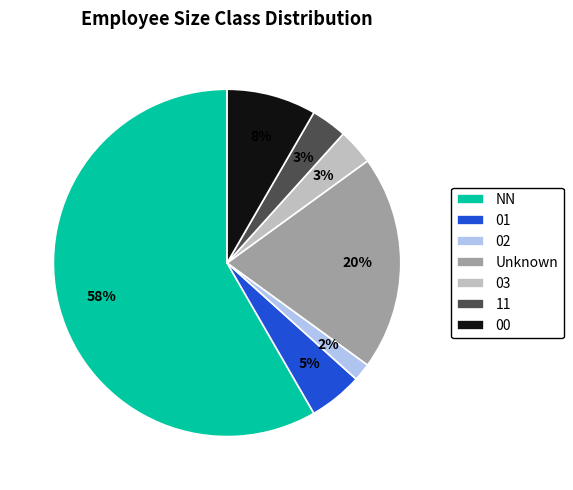

Between 03 and NN, which is larger?

NN